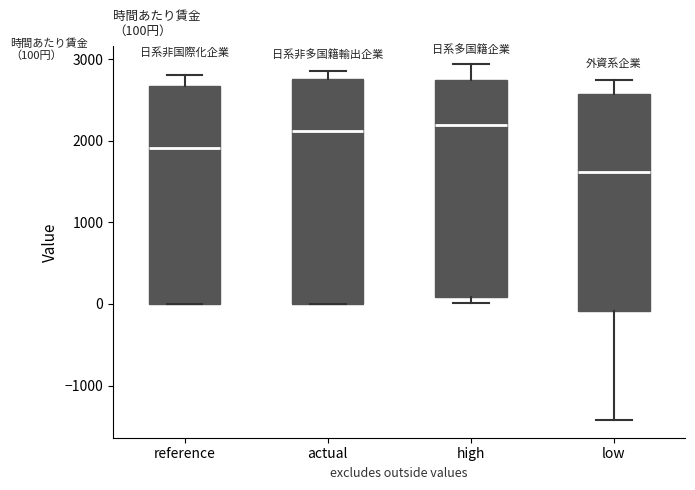

Which box's median line is the lowest?

low